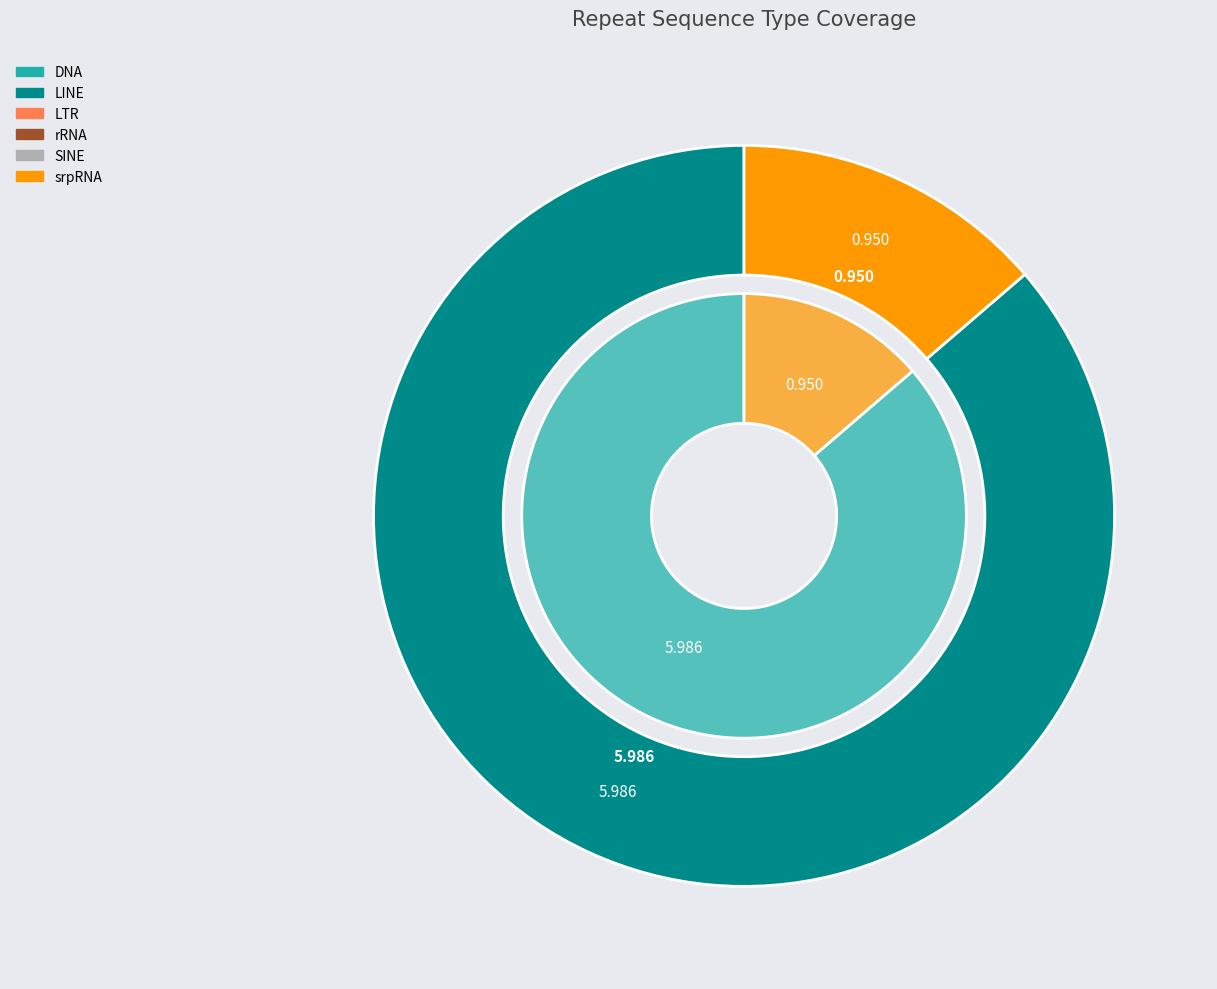

Is there a majority slice in this chart?

Yes